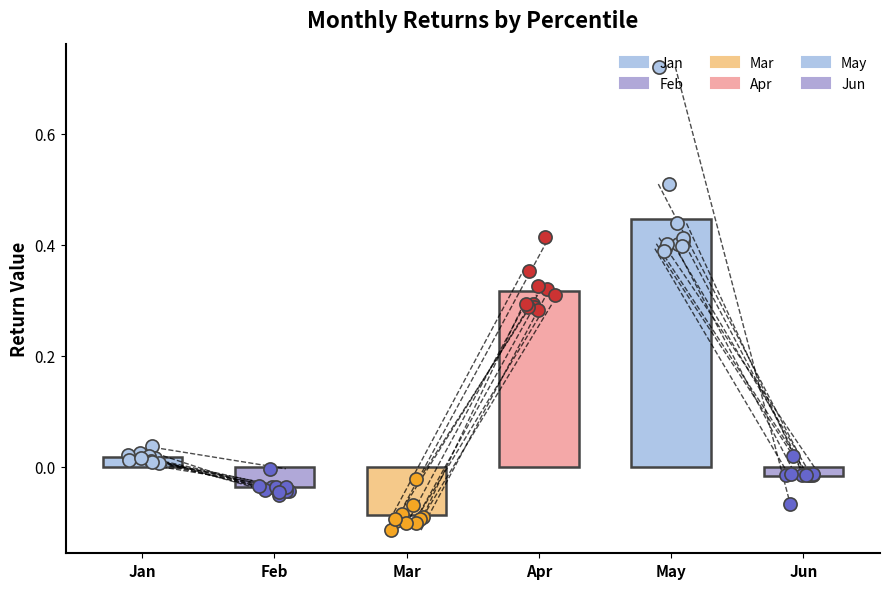

Which series reaches the maximum Y coordinate?

May